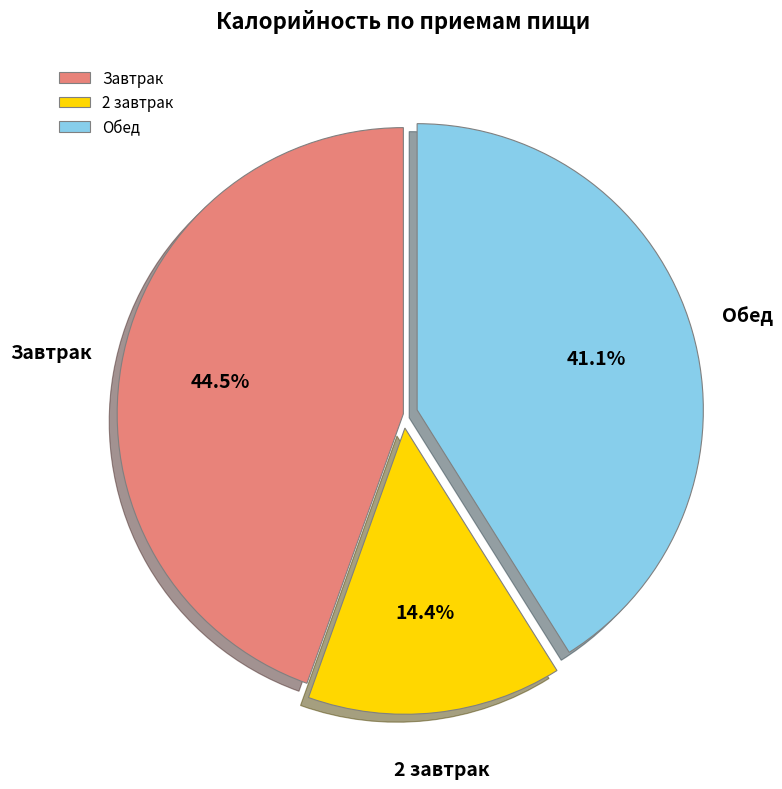

Is Обед the majority of the pie?

No